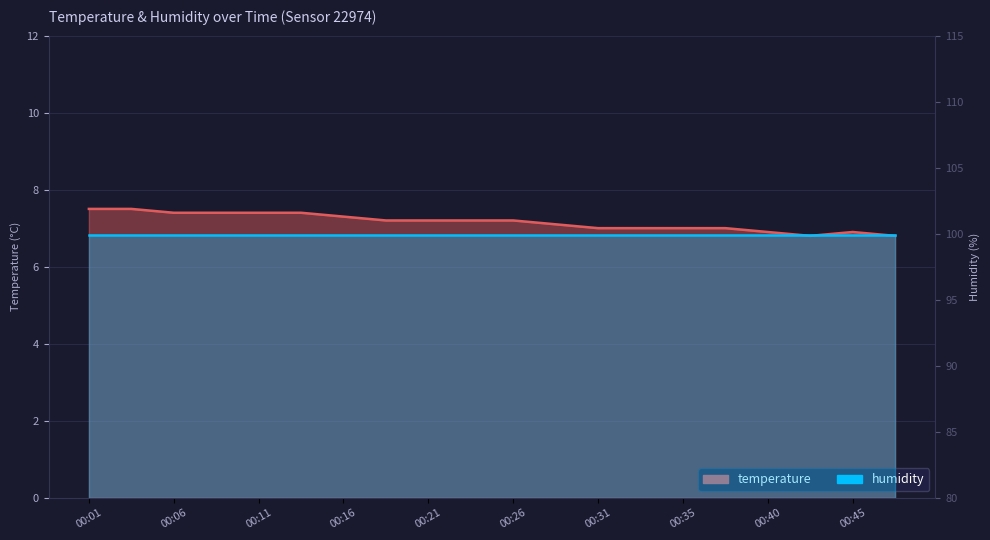

How many points are lower than both their immediate neighbors (excluding endpoints)?

1